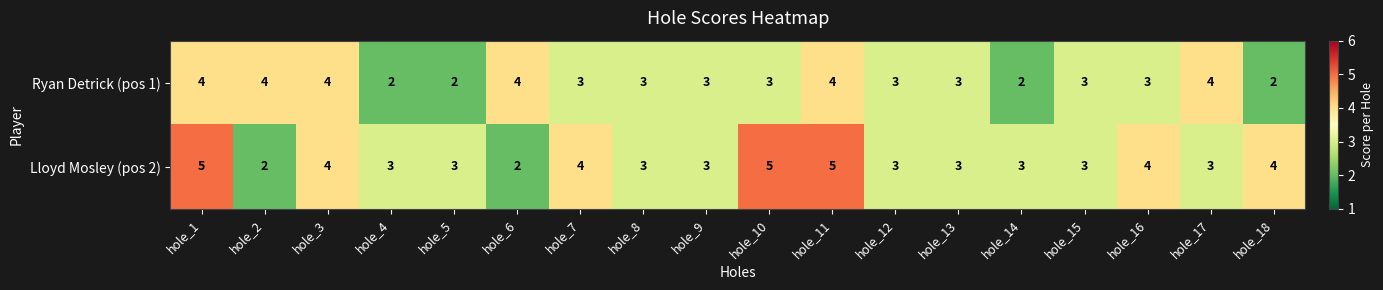

What is the sum of the Lloyd Mosley (pos 2) values at hole_7 and hole_12?

7